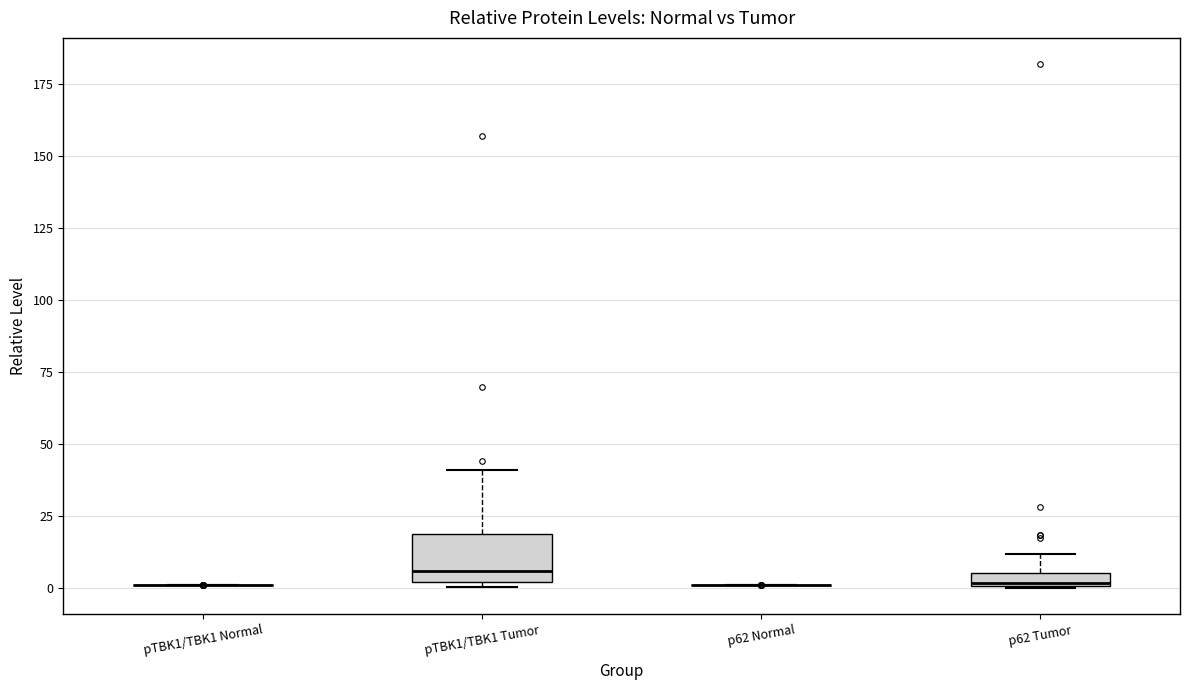

Comparing the boxes themselves (not the whiskers), which one is the tallest?

pTBK1/TBK1 Tumor